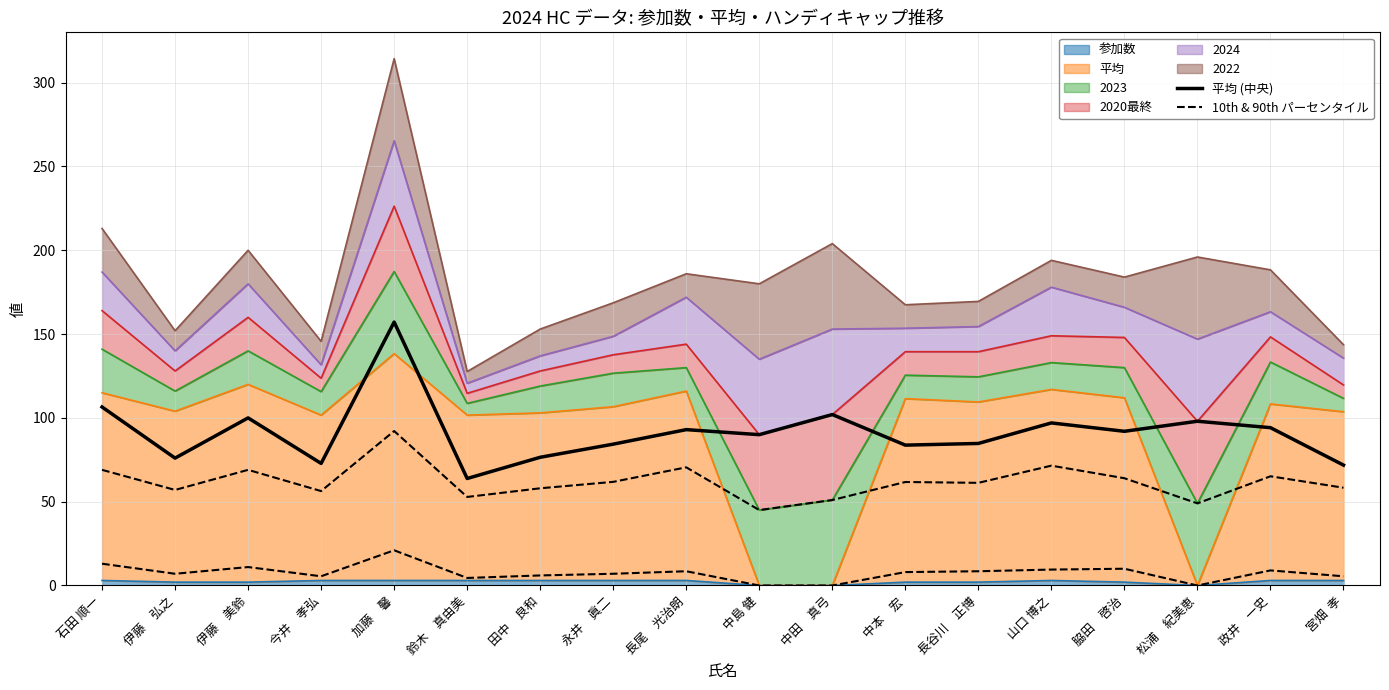

List the labels in order of 平均 (中央) value, smallest first.

鈴木　真由美, 宮畑  孝, 今井　孝弘, 伊藤　弘之, 田中　良和, 中本　宏, 永井　眞二, 長谷川　正博, 中島 健, 脇田　啓治, 長尾　光治朗, 政井　一史, 山口 博之, 松浦　紀美恵, 伊藤　美鈴, 中田　真弓, 石田 順一, 加藤　馨